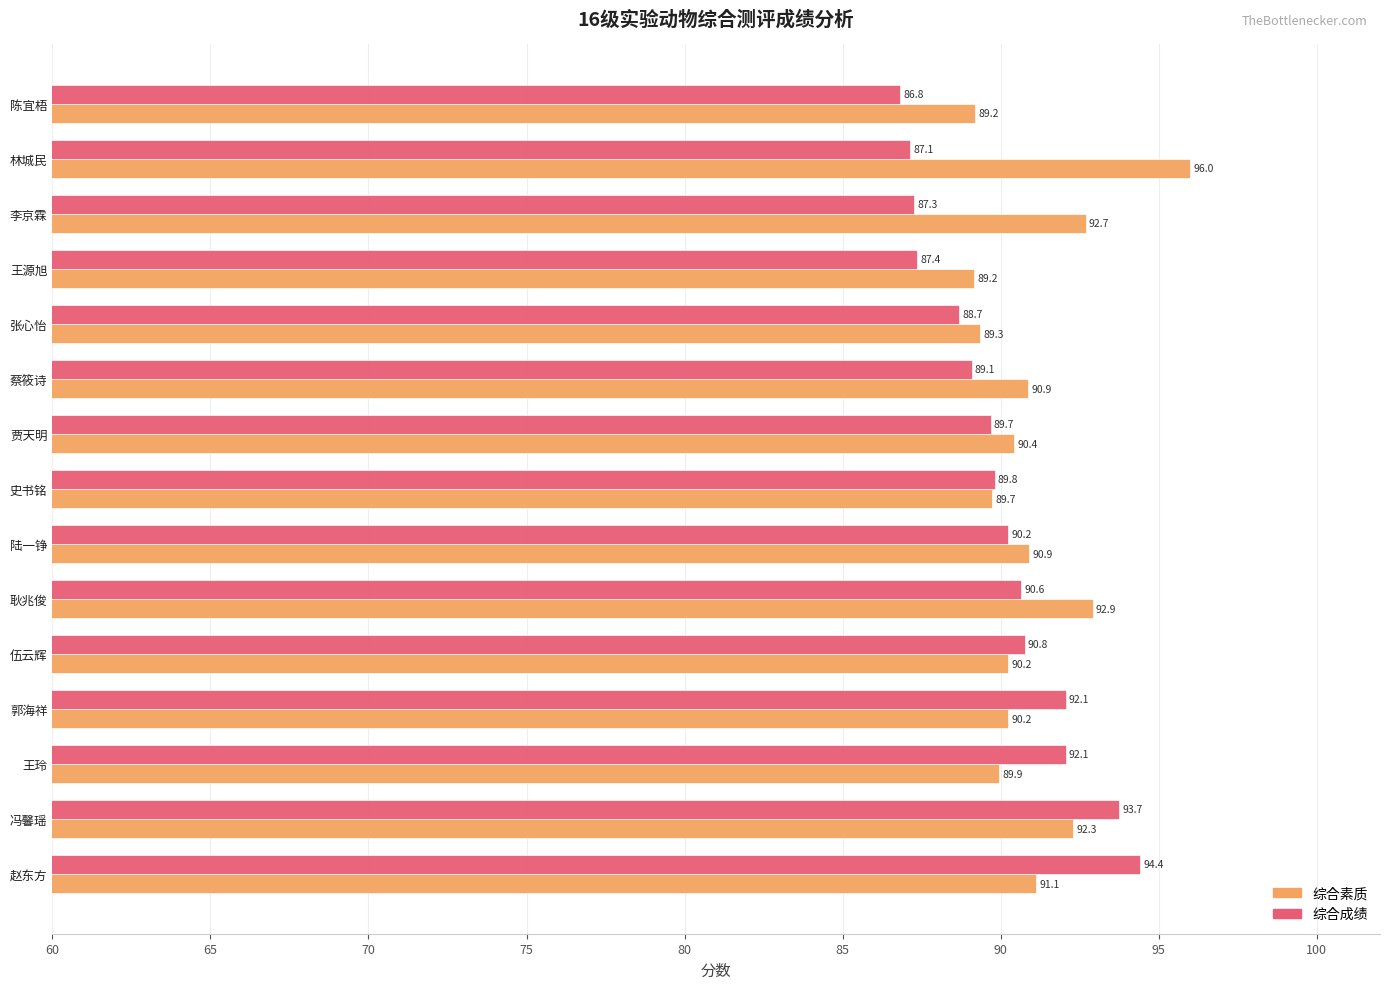

Is the value of 综合素质 at 伍云辉 greater than the value of 综合成绩 at 李京霖?

Yes